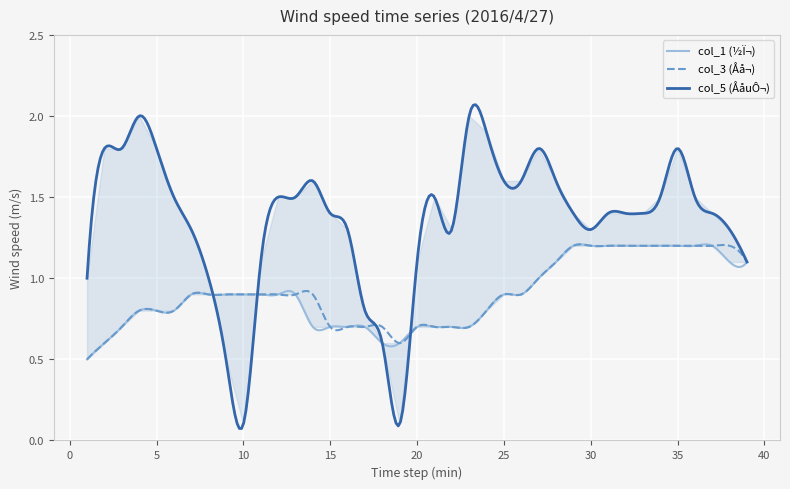

What is the maximum value for col_3?

1.2